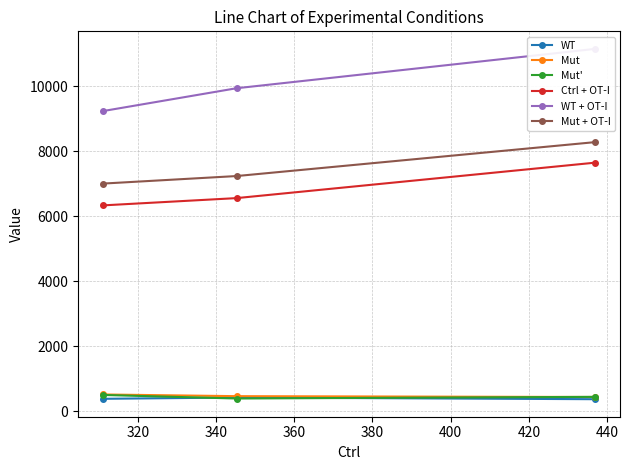

Does the chart display data point markers on the line(s)?

Yes